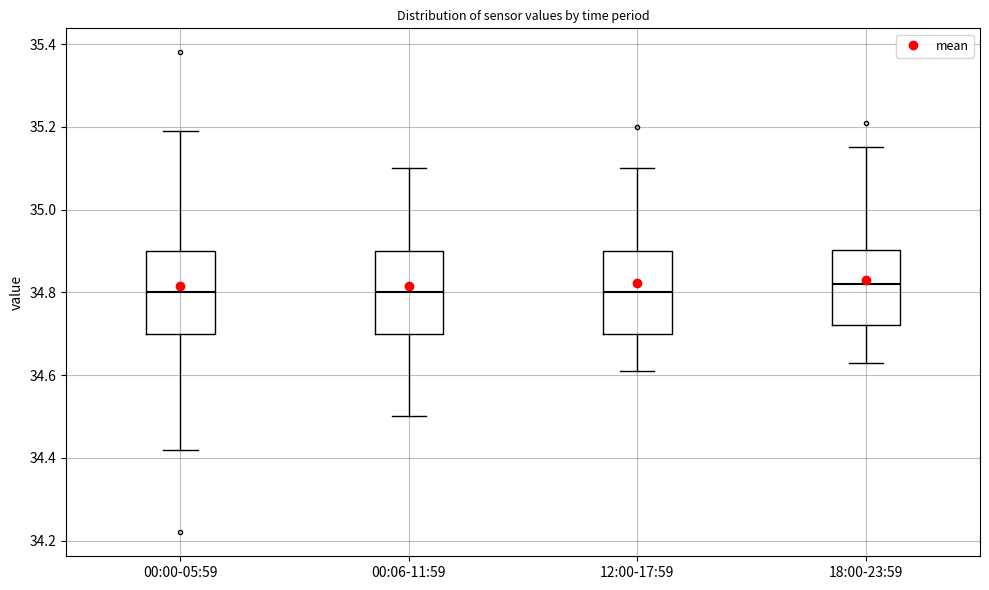

Where is the upper edge of the box for 18:00-23:59 on the y-axis? The values are not printed on the chart, so give them approximately, as read against the axis.

34.90